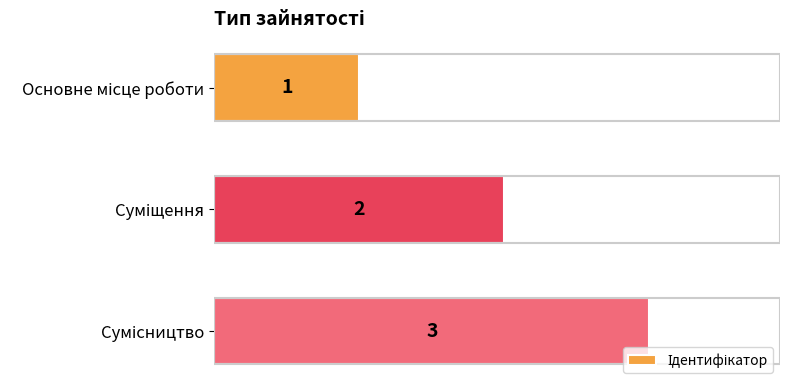

Count the values in the range 1 to 3.

3